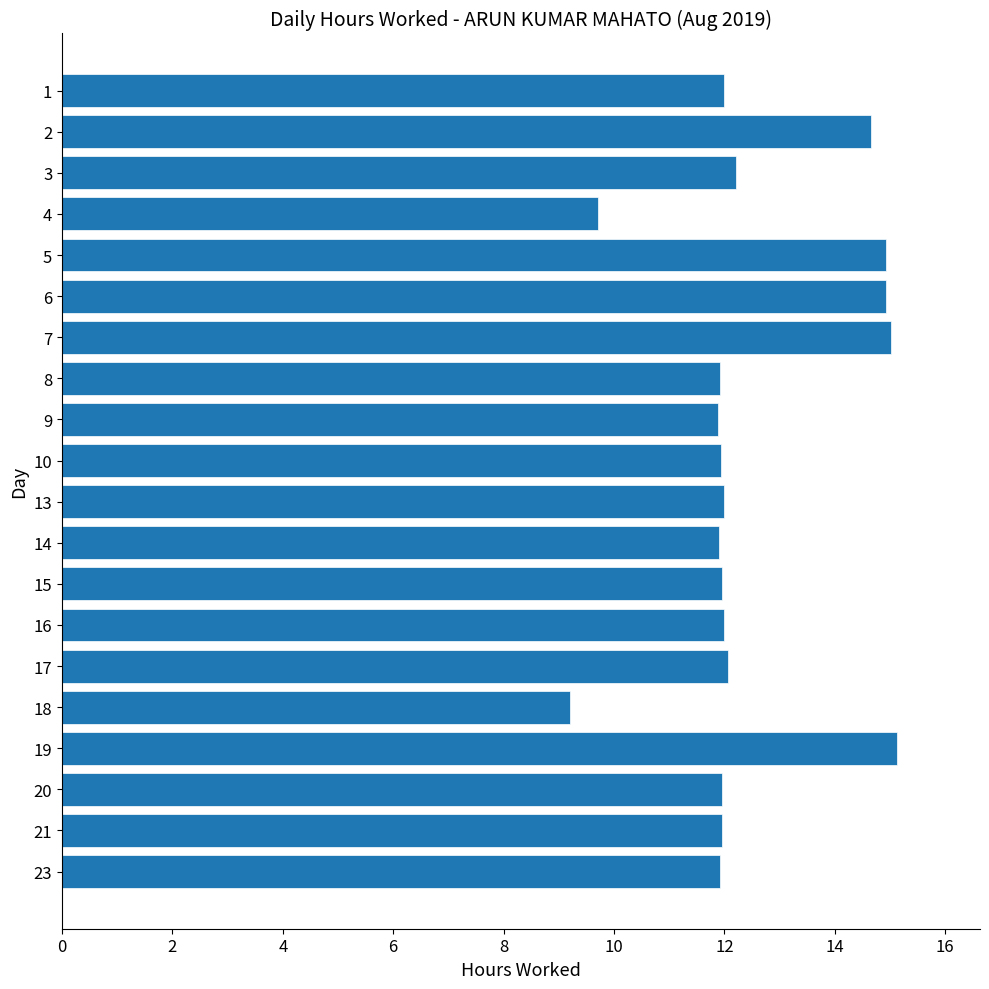

What is the change in value from 13 to 18?

-2.8